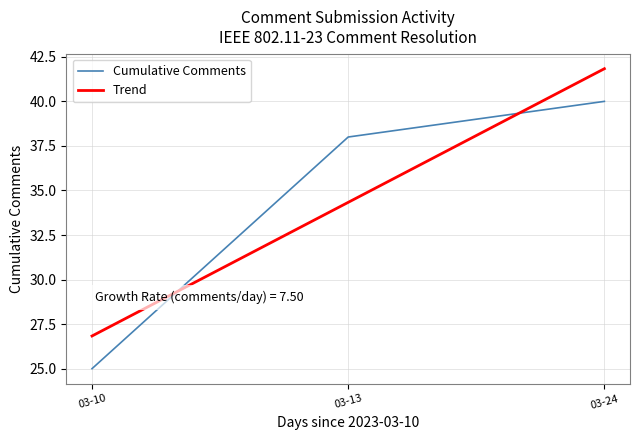

What is the difference between the maximum and minimum values in the Trend series?

15.0